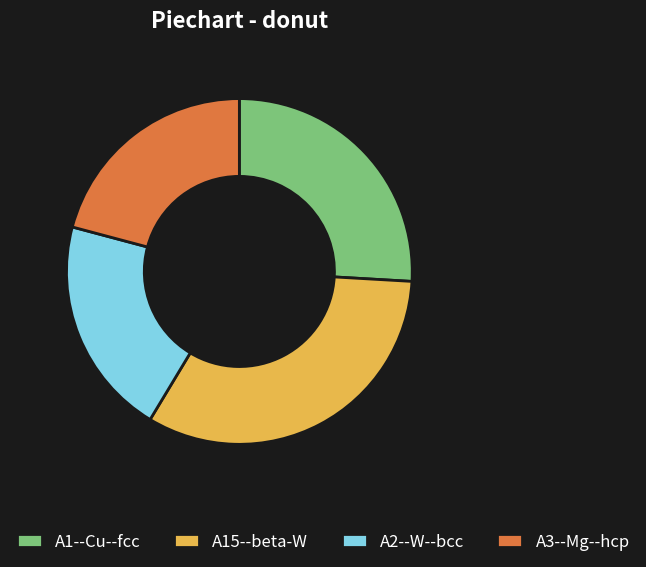

What is the ratio of the value at A2--W--bcc to the value at A15--beta-W?

0.6